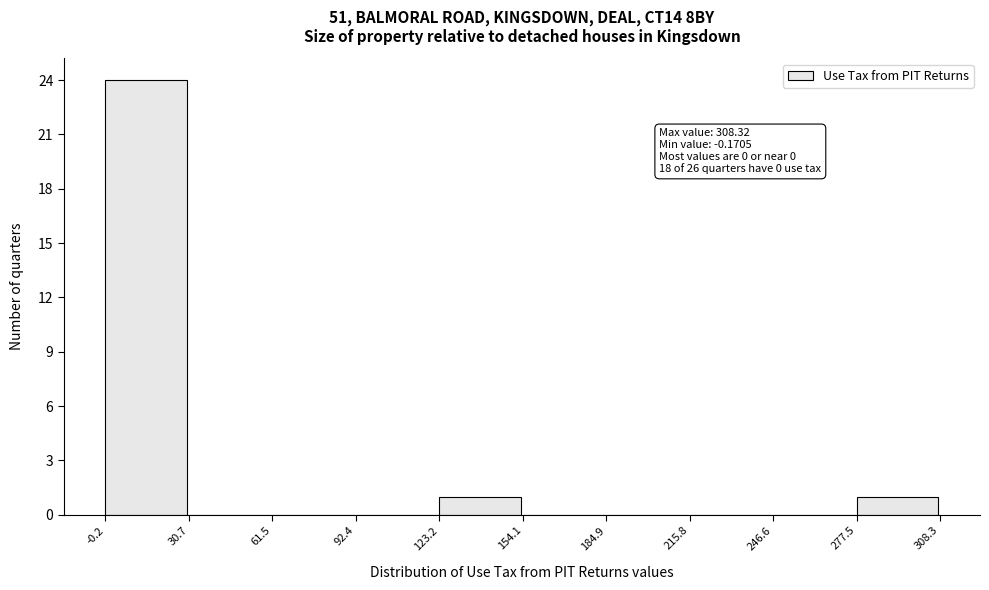

Over which range of the x-axis is the bar tallest?

-0.2 to 30.7